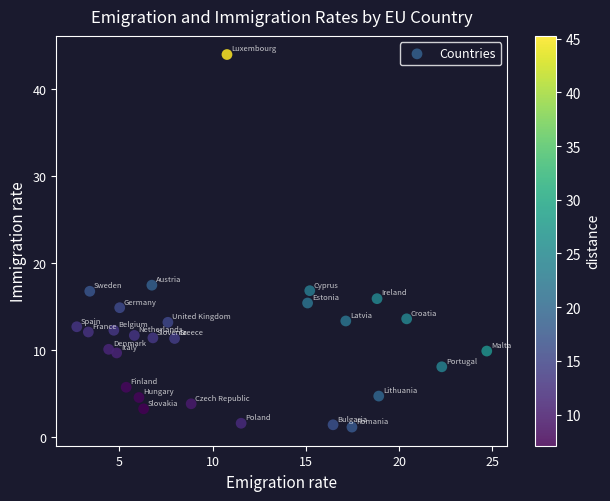

What is the range of Y values (max minus min)?

42.8